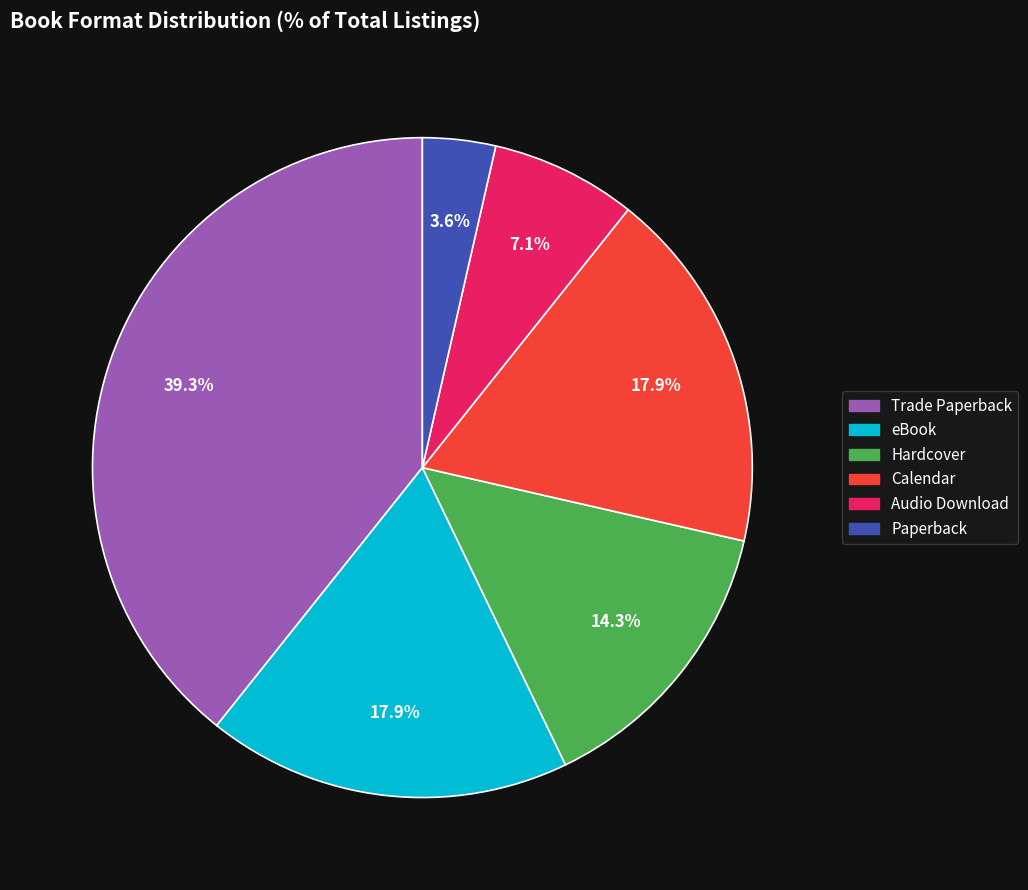

What is the total percentage of eBook and Audio Download?

25.0%